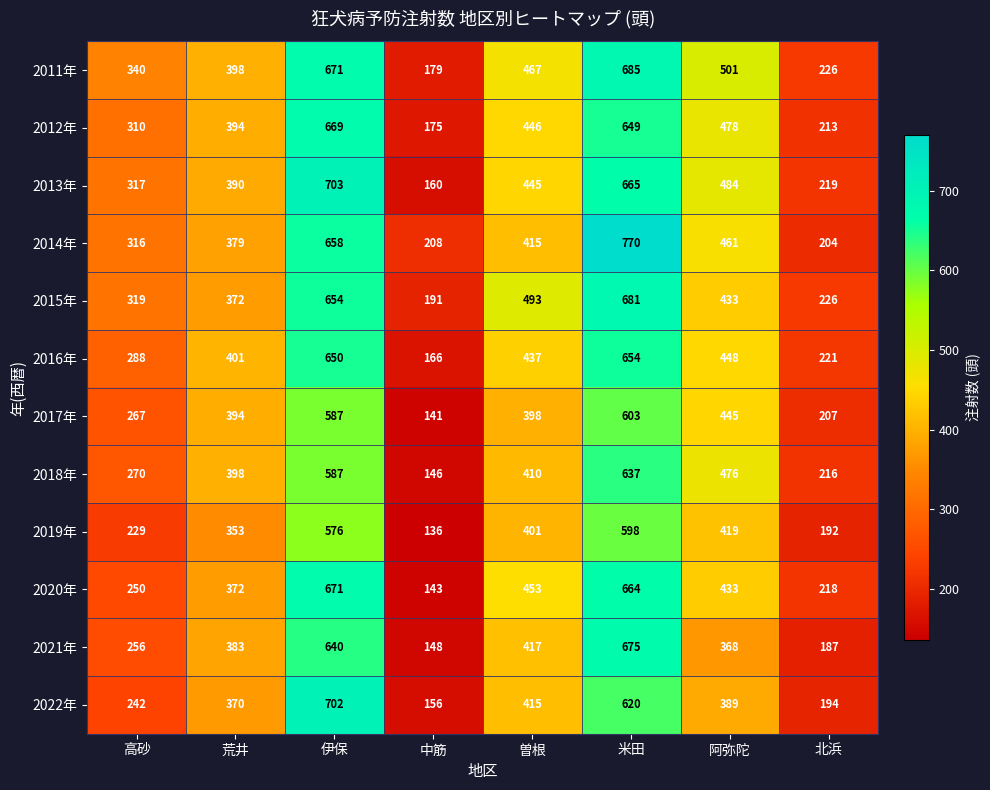

List the series in order of their peak value, highest first.

2014年, 2013年, 2022年, 2011年, 2015年, 2021年, 2020年, 2012年, 2016年, 2018年, 2017年, 2019年